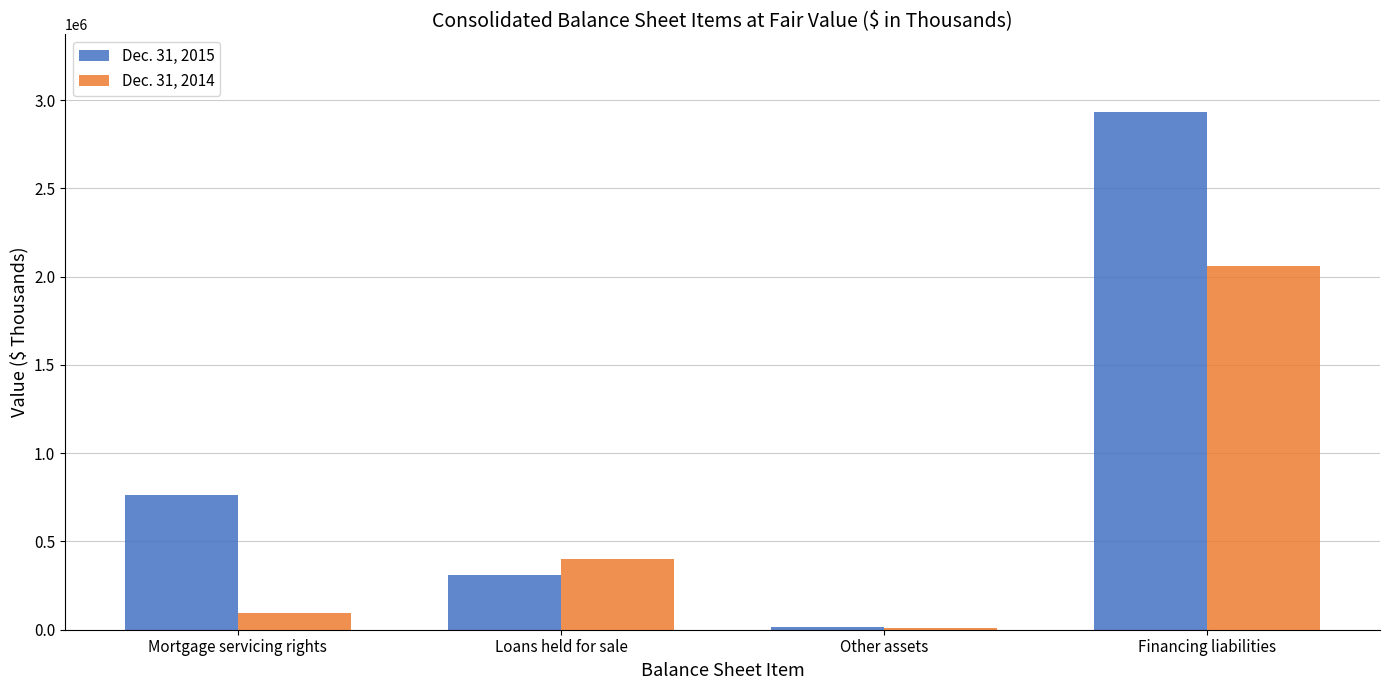

Which series changed the most between Mortgage servicing rights and Loans held for sale?

Dec. 31, 2015